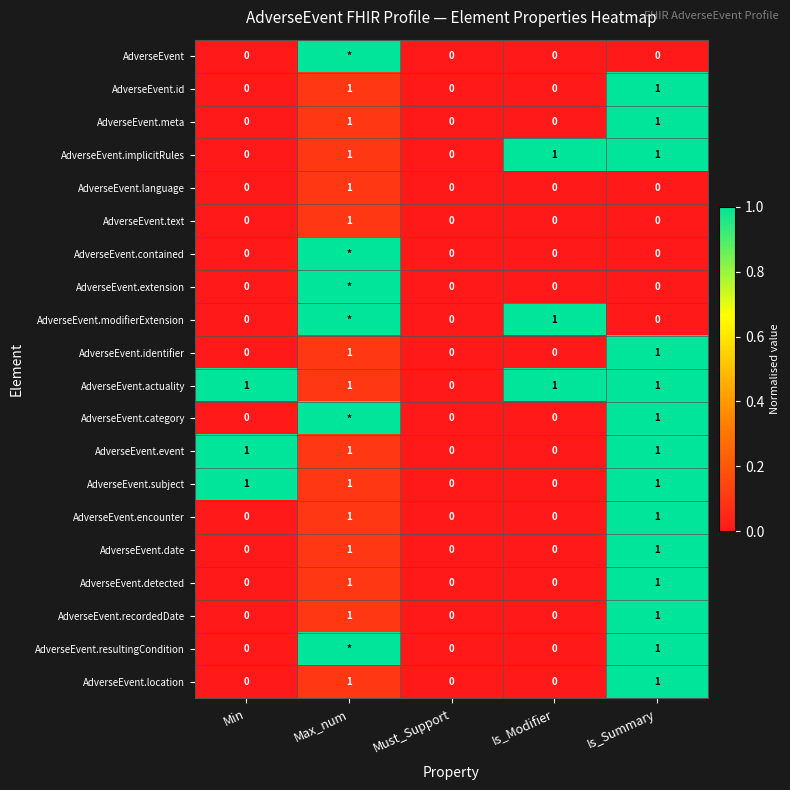

What is the total value across all series at Is_Modifier?

3